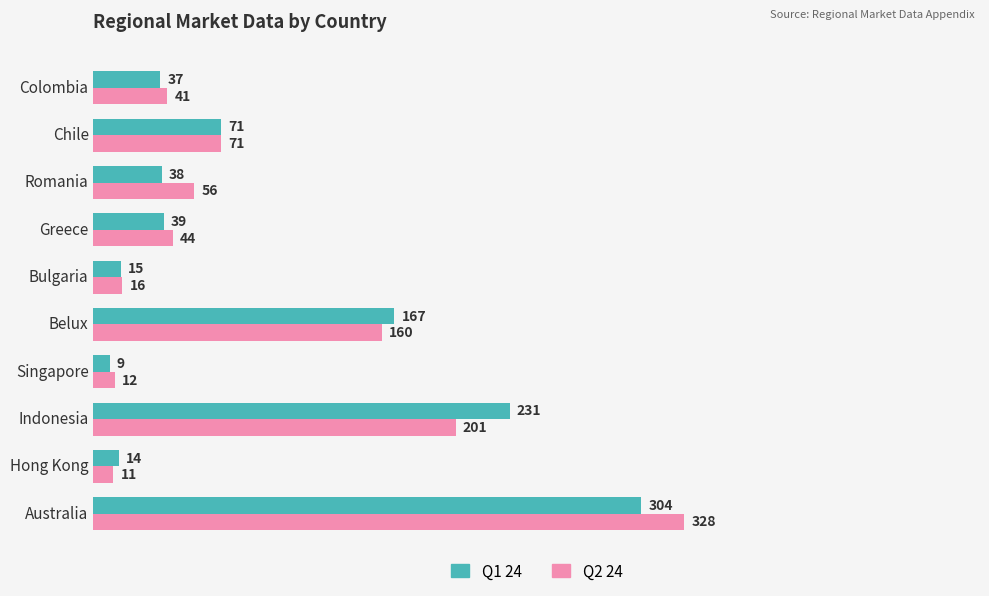

List the labels in order of Q2 24 value, smallest first.

Hong Kong, Singapore, Bulgaria, Colombia, Greece, Romania, Chile, Belux, Indonesia, Australia